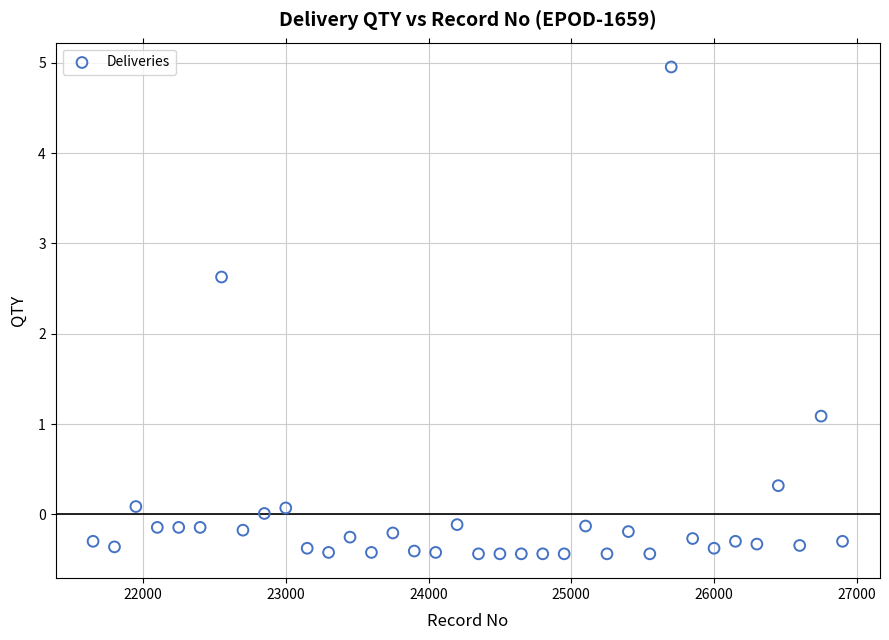

What is the range of X values (max minus min)?

5250.0